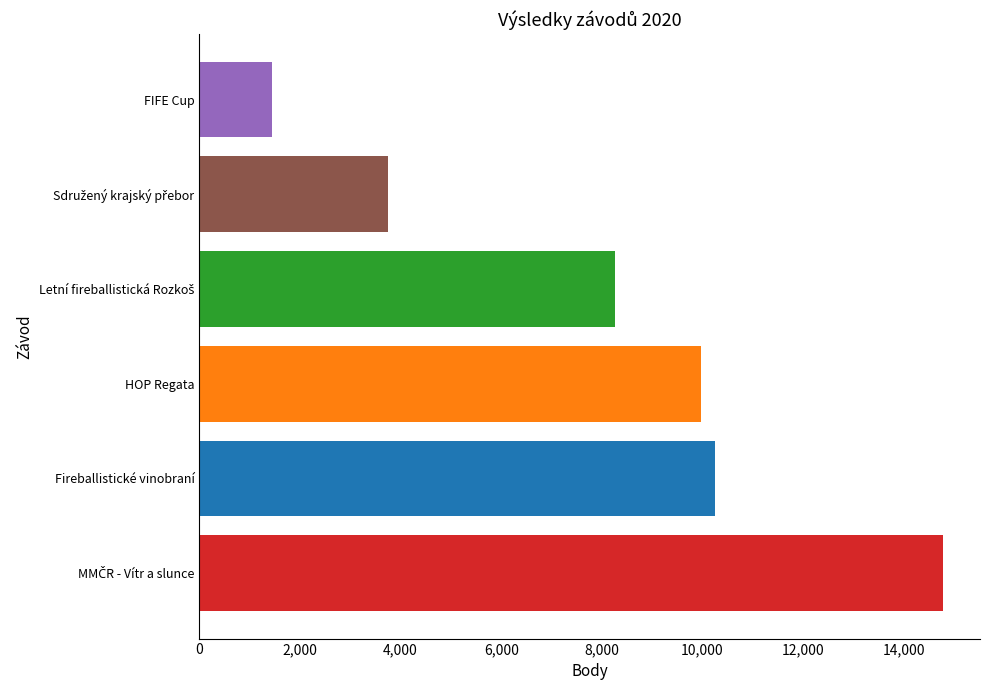

The value at FIFE Cup is 1442. True or false?

True